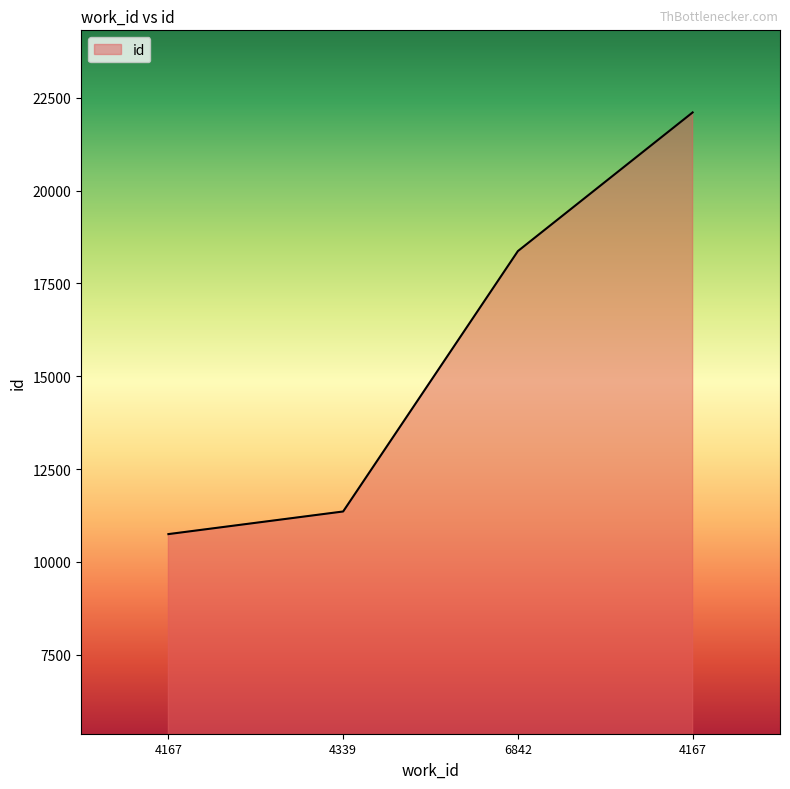

The chart shows a value of 8305 at 4167. True or false?

False